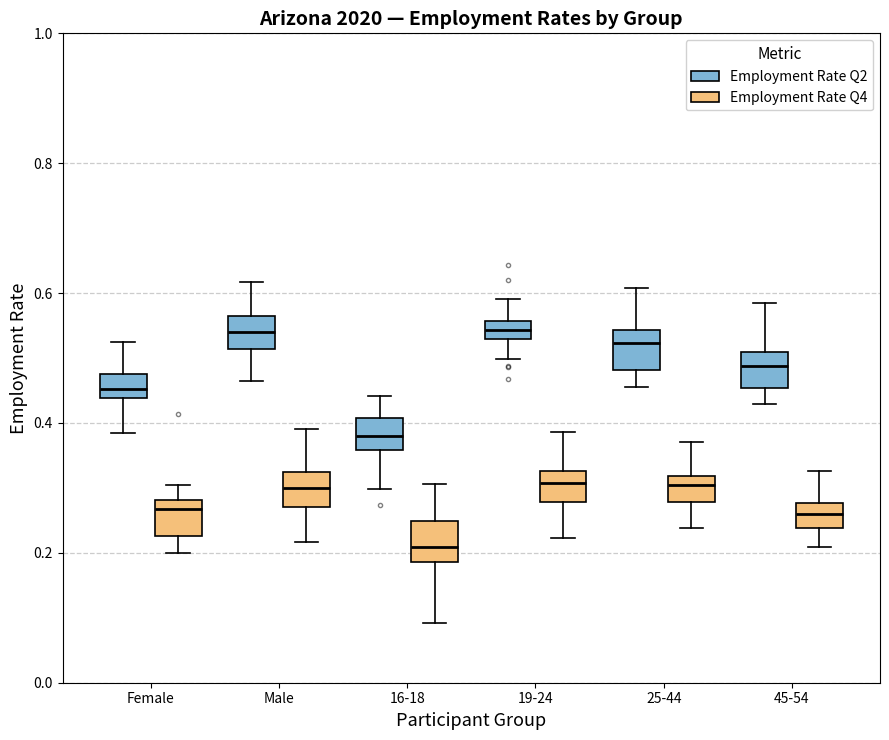

Where does the lower whisker of the box for 45-54 (Employment Rate Q2) end on the y-axis? The values are not printed on the chart, so give them approximately, as read against the axis.

0.42